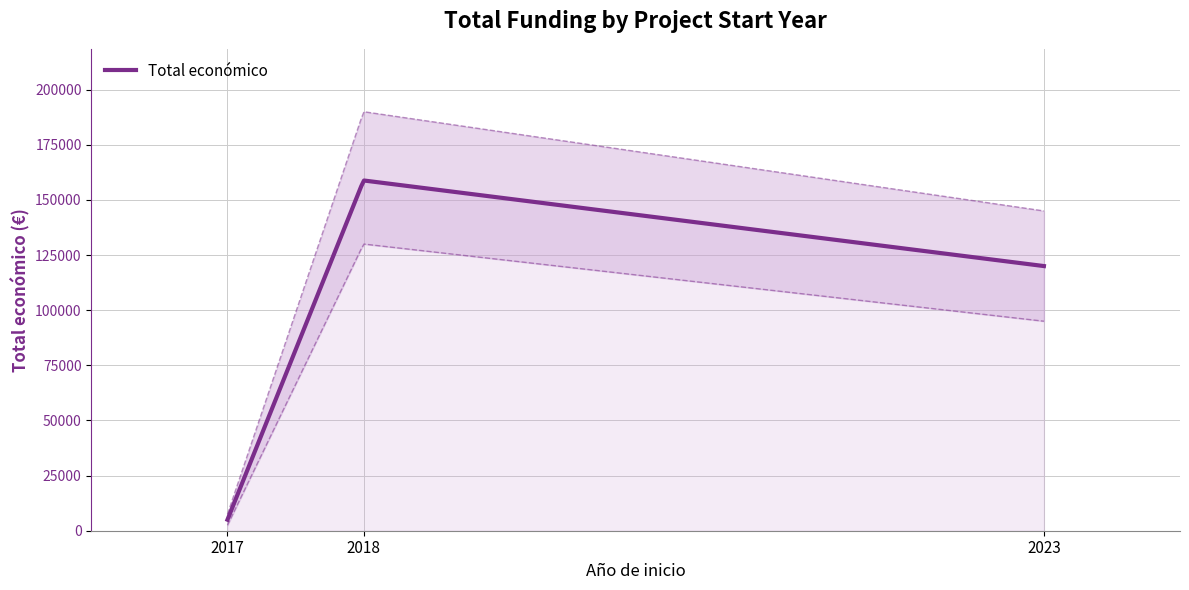

What is the value of the 2nd point from the left?

158820